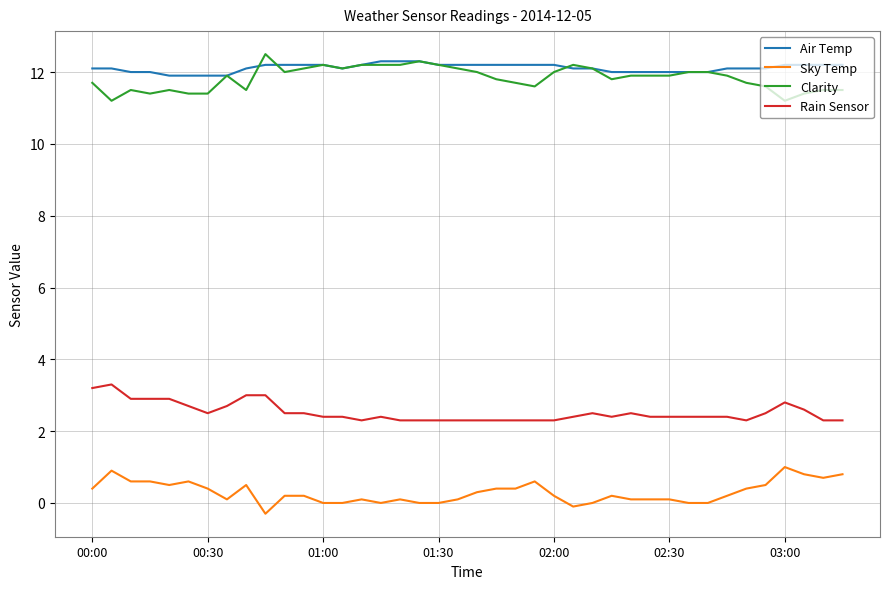

True or false: Air Temp and Rain Sensor intersect in this chart.

False